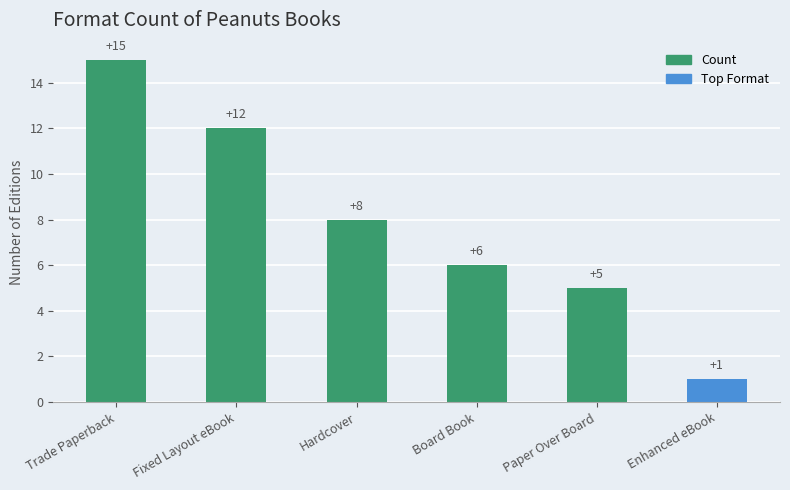

True or false: the data shows 3 at Board Book.

False